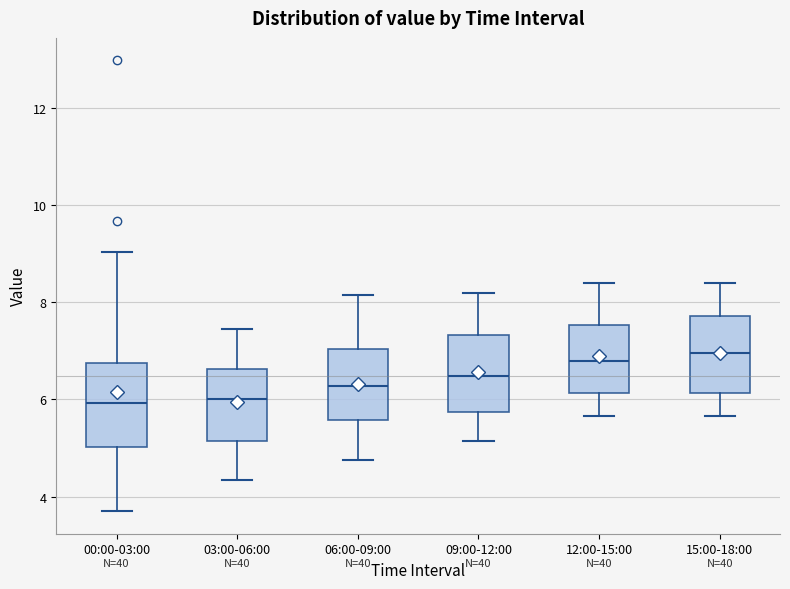

Reading left to right, read every box against the y-axis: the position of its median line, the range the box covers, and the ends of its whiskers. The values are not printed on the chart, so give them approximately, as read against the axis.

00:00-03:00: median 6.0, box 5.0 to 6.8, whiskers 3.8 to 9.0
03:00-06:00: median 6.0, box 5.2 to 6.6, whiskers 4.4 to 7.4
06:00-09:00: median 6.2, box 5.6 to 7.0, whiskers 4.8 to 8.2
09:00-12:00: median 6.4, box 5.8 to 7.4, whiskers 5.2 to 8.2
12:00-15:00: median 6.8, box 6.2 to 7.6, whiskers 5.6 to 8.4
15:00-18:00: median 7.0, box 6.2 to 7.8, whiskers 5.6 to 8.4